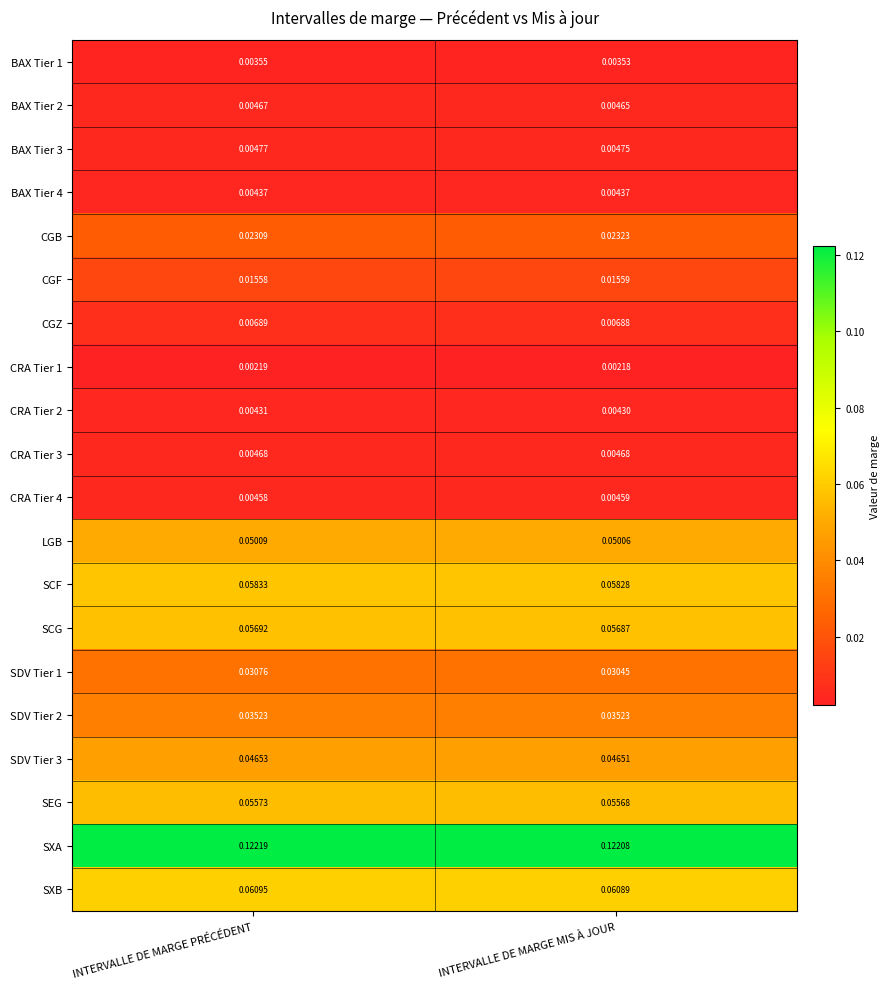

Rank the categories by SEG value from lowest to highest.

INTERVALLE DE MARGE MIS À JOUR, INTERVALLE DE MARGE PRÉCÉDENT